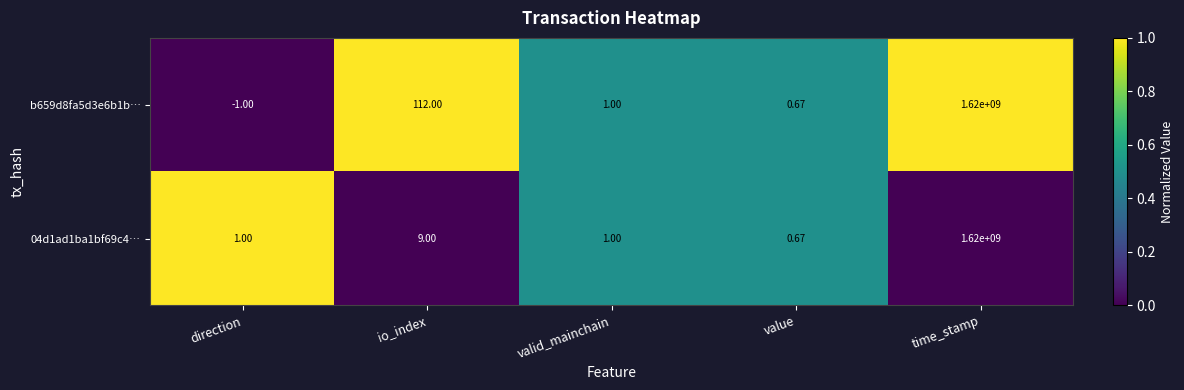

Where does the b659d8fa5d3e6b1b… series first go above 1?

io_index